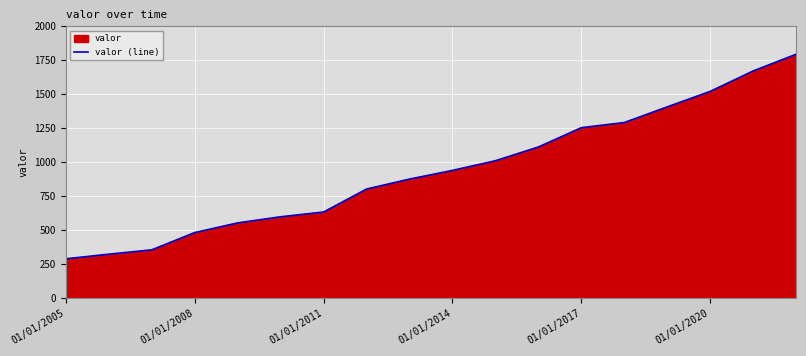

Is it true that the value at 01/01/2005 is 290?

True